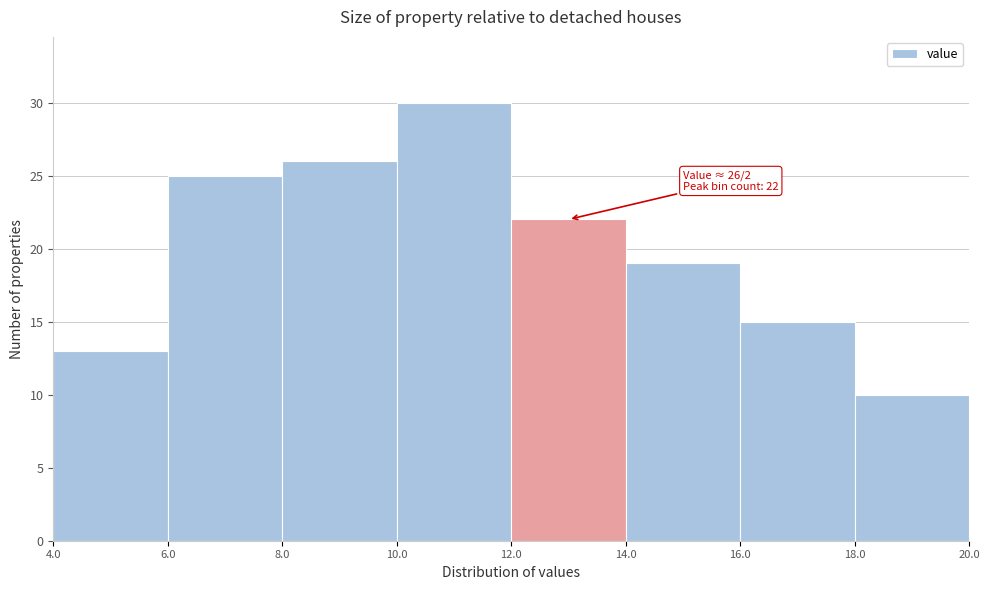

Which range on the x-axis has the tallest bar?

10.0 to 12.0